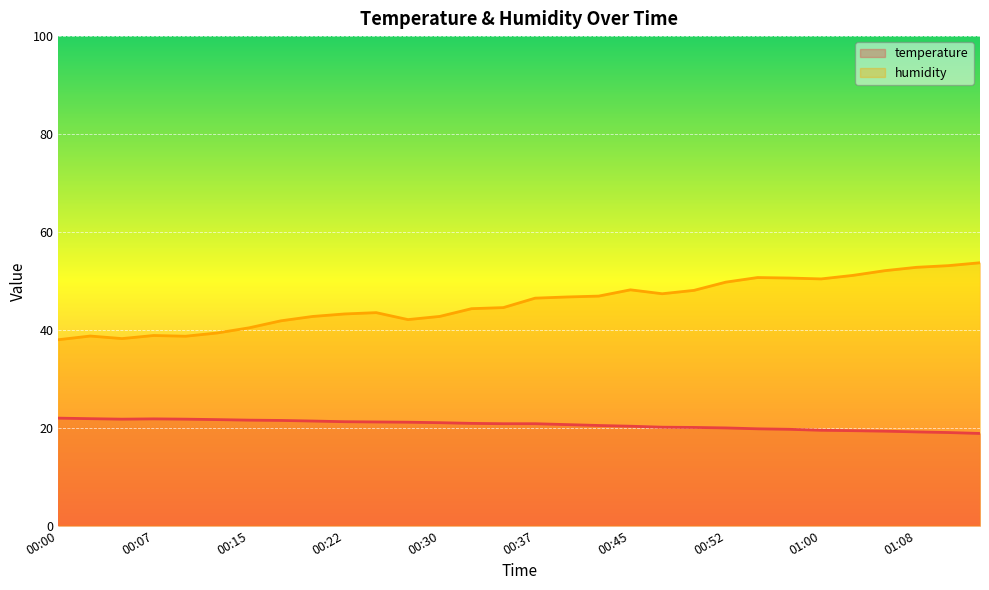

What is the sum of the temperature values at 00:45 and 00:22?

41.5